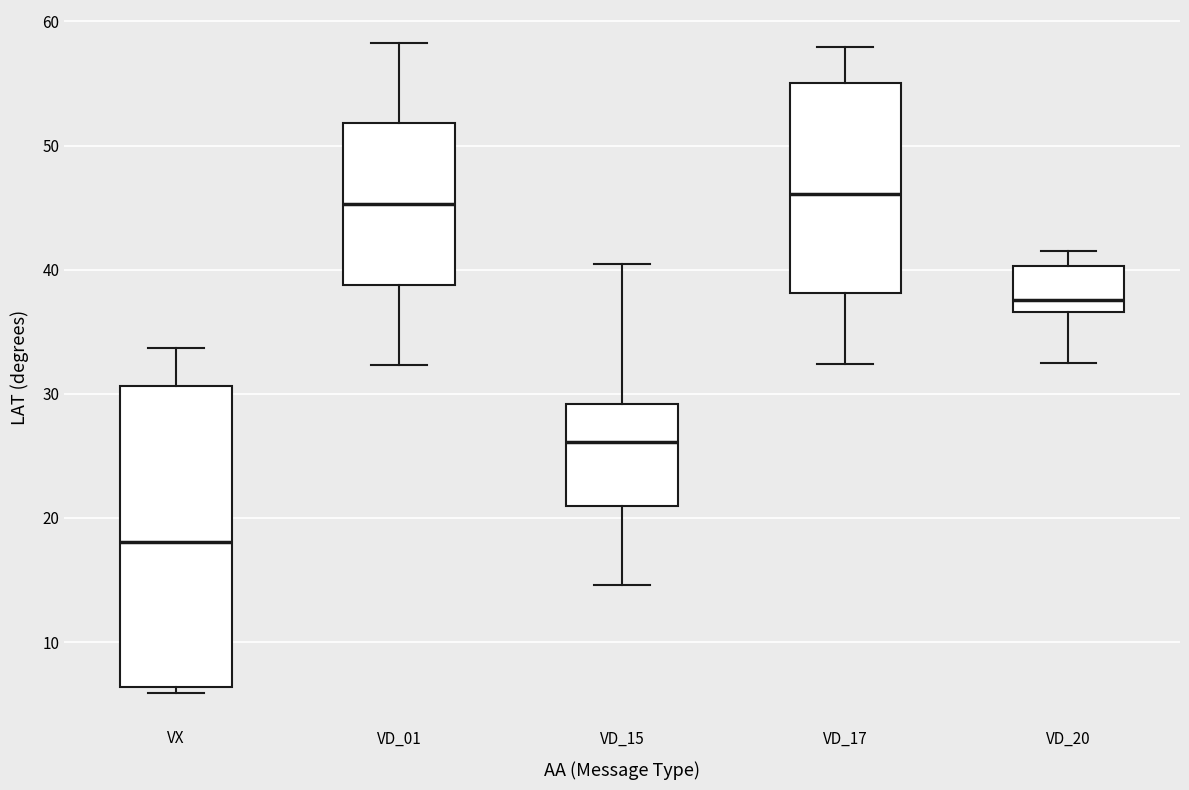

Where does the median line of the box for VX sit on the y-axis? The values are not printed on the chart, so give them approximately, as read against the axis.

18